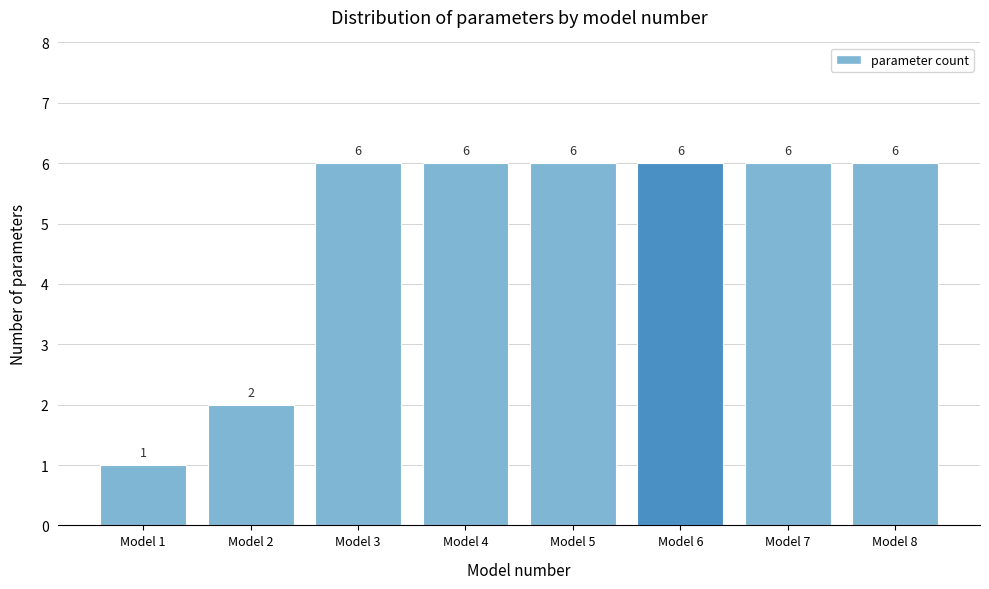

Reading left to right, list all the values displayed in this chart.

Model 1=1	Model 2=2	Model 3=6	Model 4=6	Model 5=6	Model 6=6	Model 7=6	Model 8=6